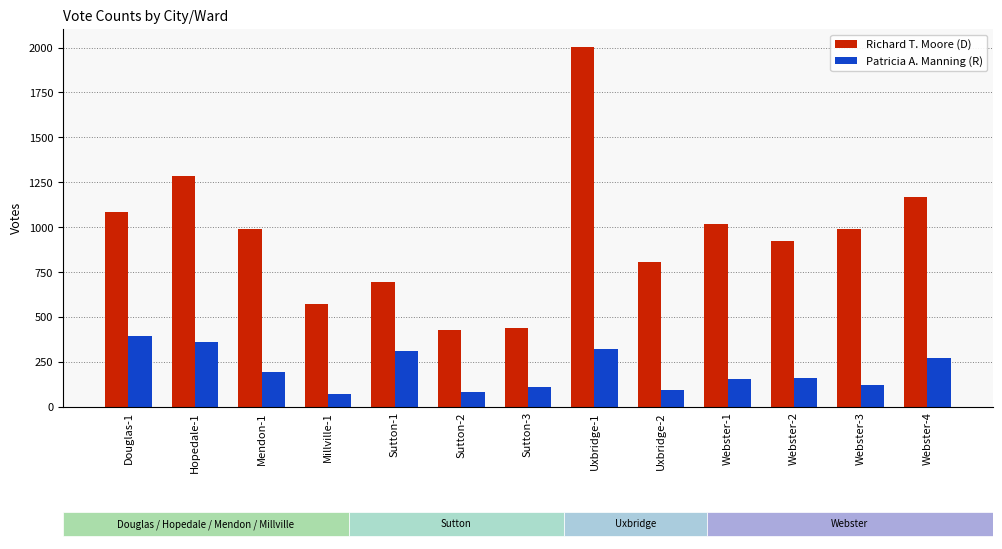

Are the bars grouped side by side (vs. stacked)?

Yes